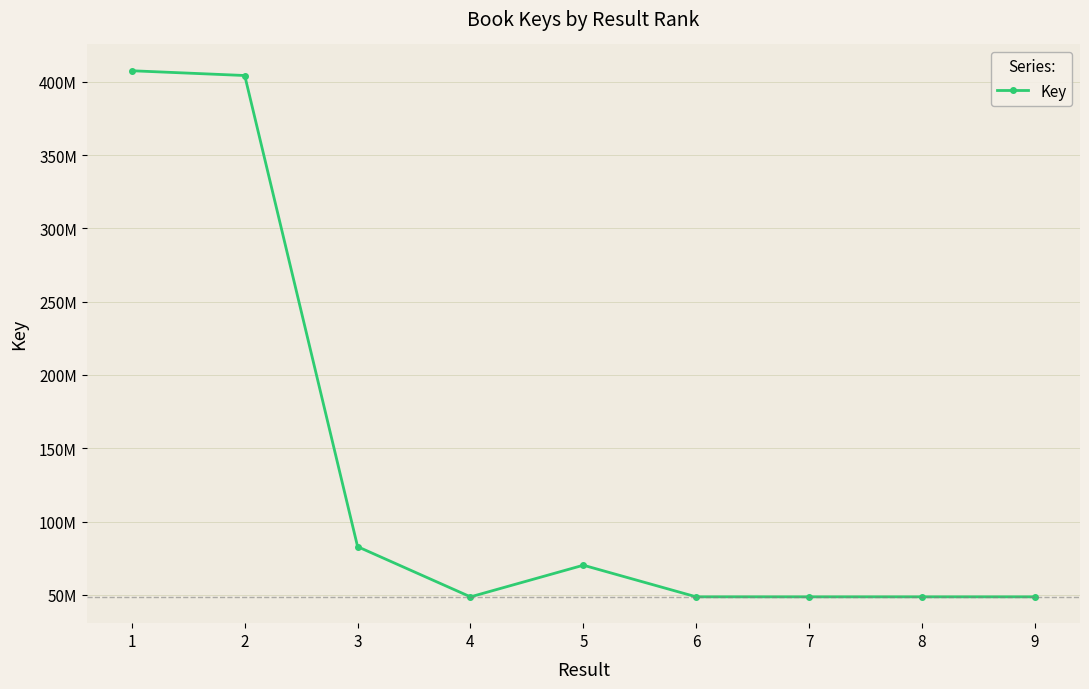

Does the chart have visible grid lines?

Yes